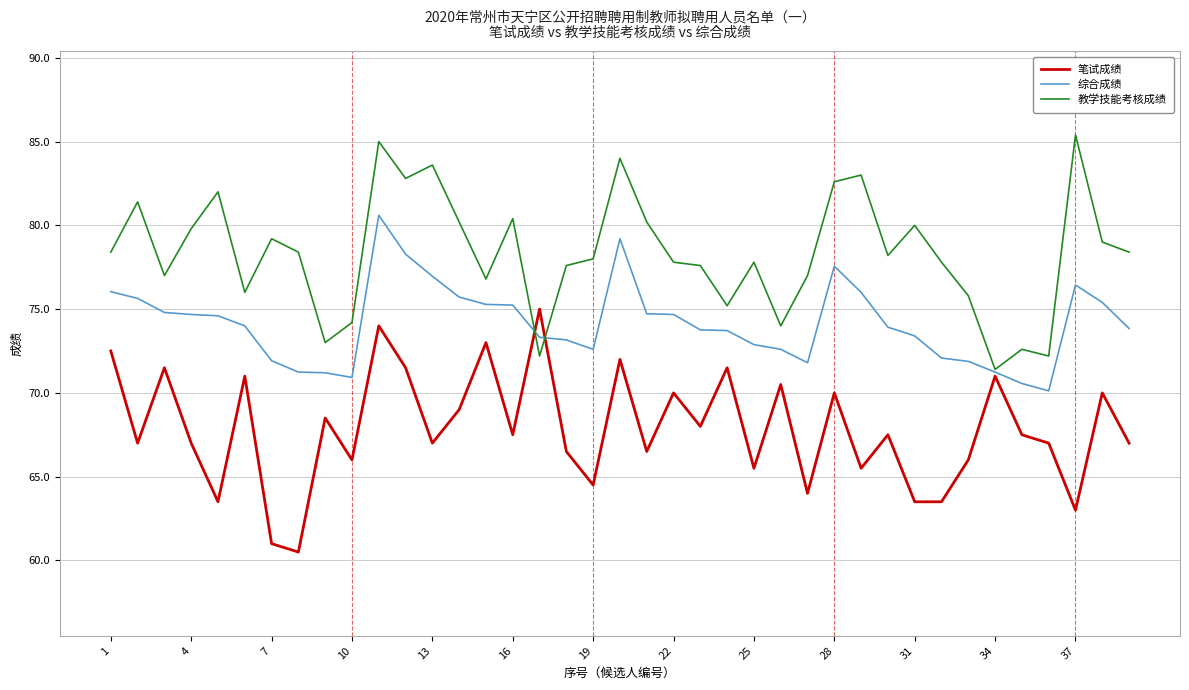

Rank the series by their average value, from highest to lowest.

教学技能考核成绩, 综合成绩, 笔试成绩